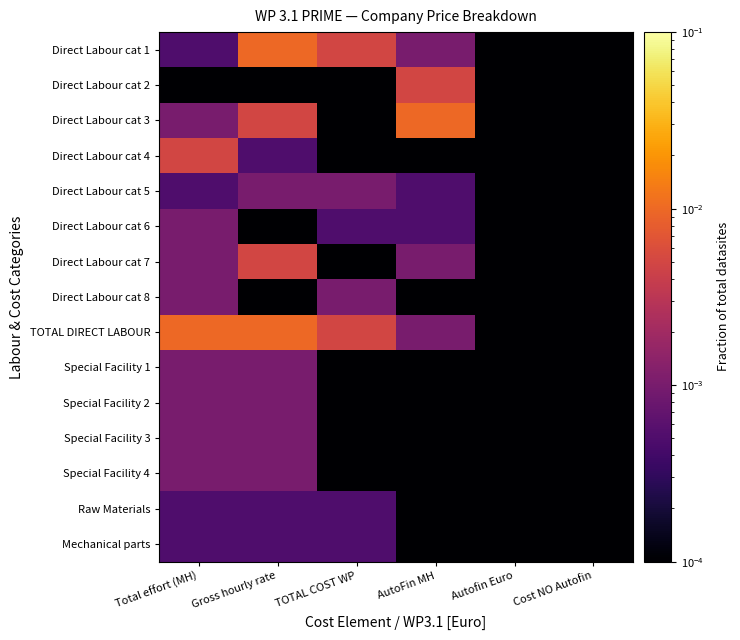

Between Total effort (MH) and Autofin Euro, which is larger?

Total effort (MH)